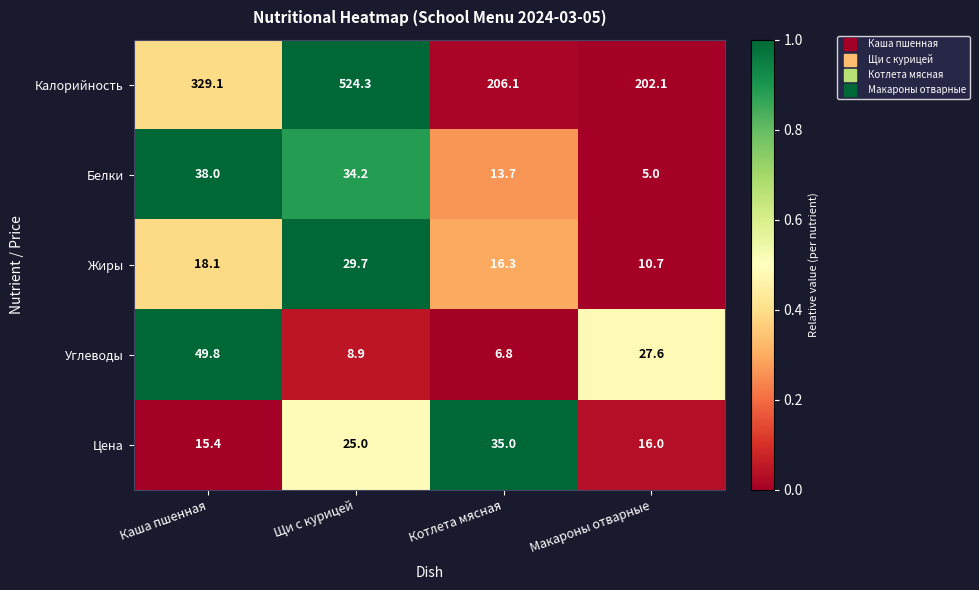

What is the total value across all series at Котлета мясная?

277.9